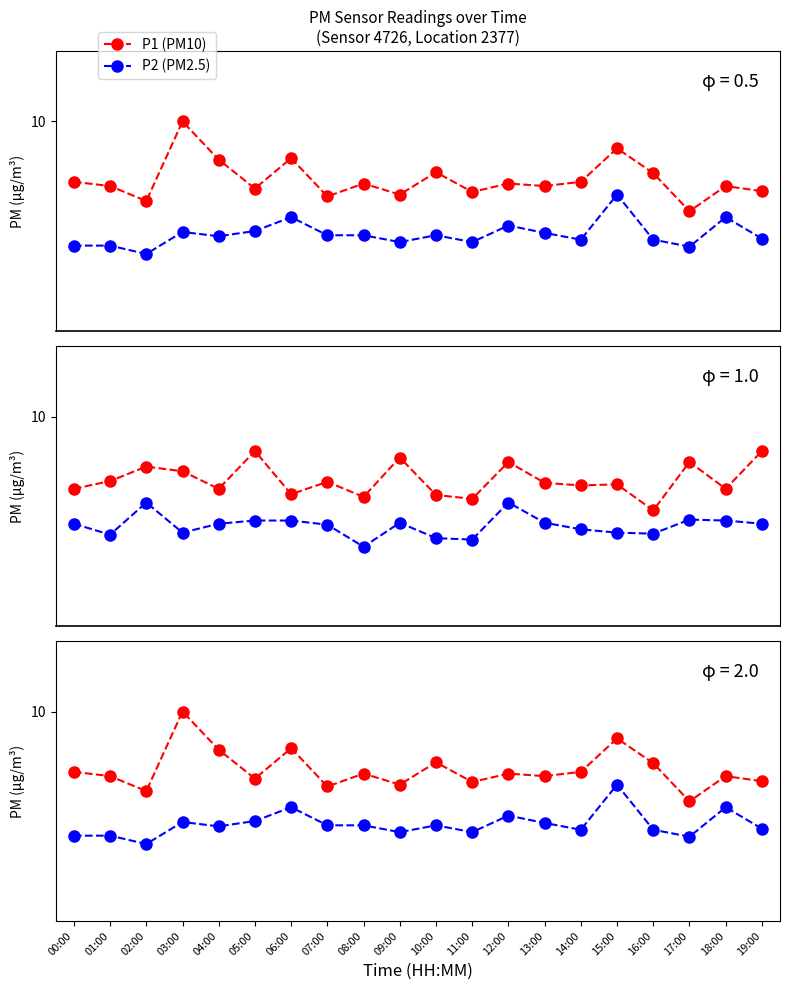

Where does the P1 (PM10) series first go above 7?

00:00